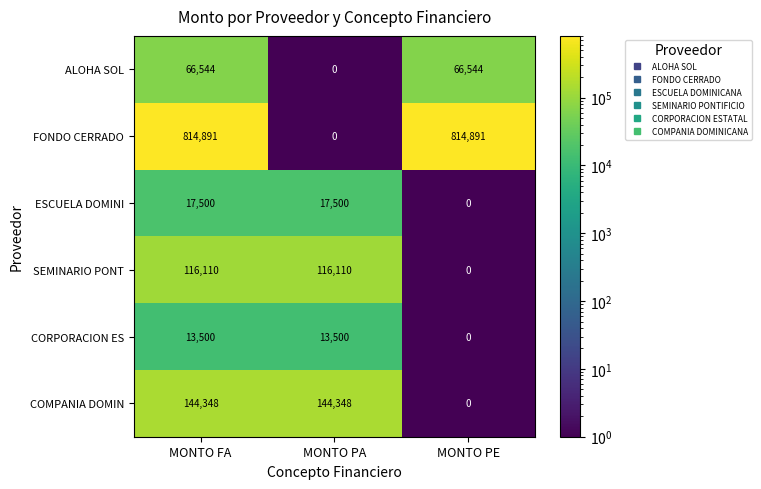

List the series in order of their peak value, highest first.

FONDO CERRADO, COMPANIA DOMIN, SEMINARIO PONT, ALOHA SOL, ESCUELA DOMINI, CORPORACION ES